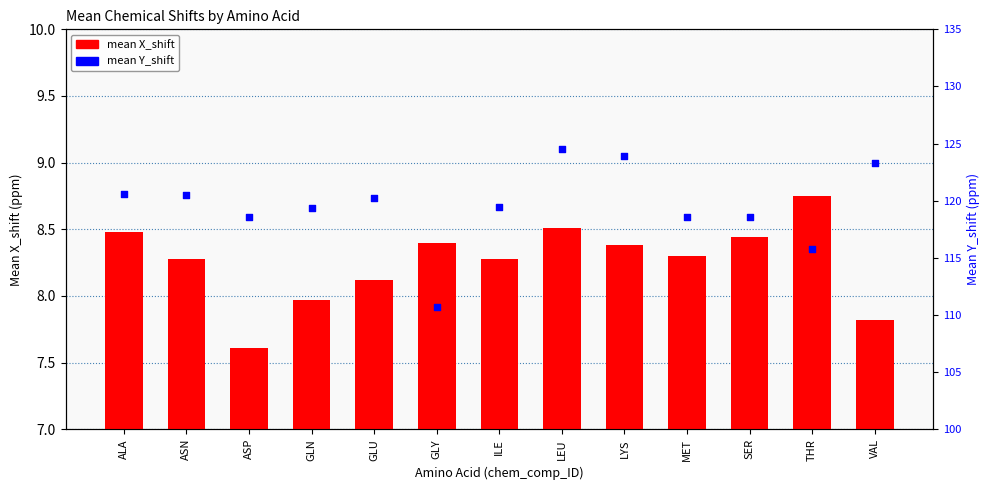

Which series has the largest Y range (max minus min)?

mean Y_shift